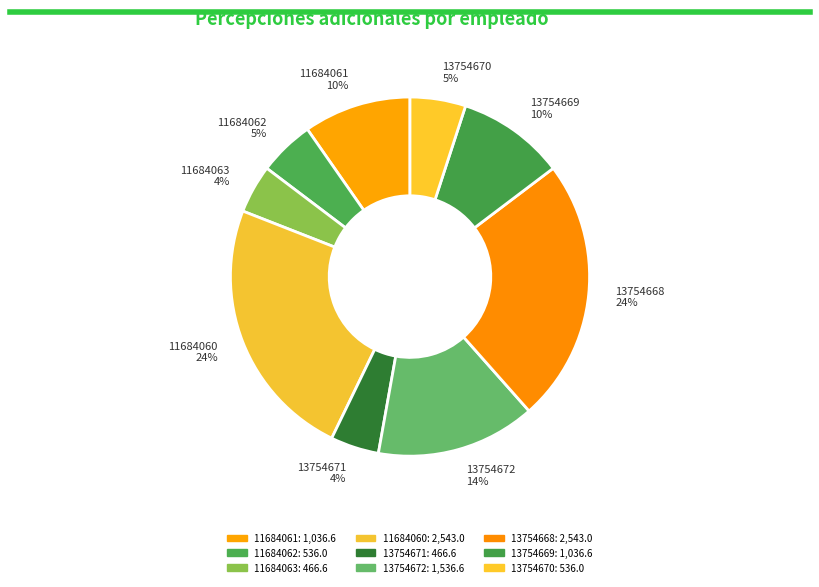

What percentage is the 13754672 14% slice, to the nearest percent?

14%